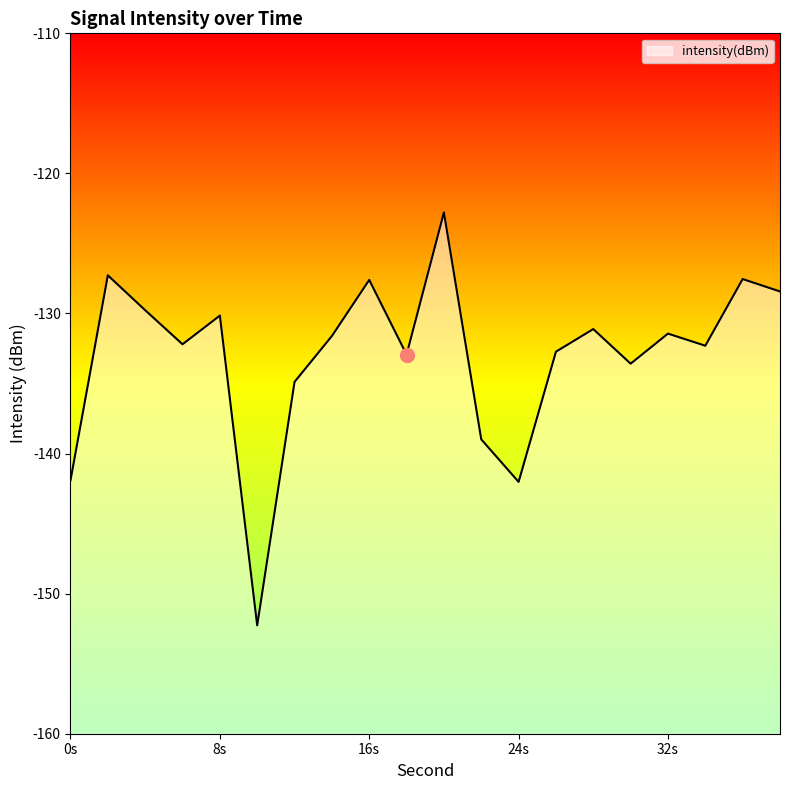

How many points are higher than both their immediate neighbors (excluding endpoints)?

7